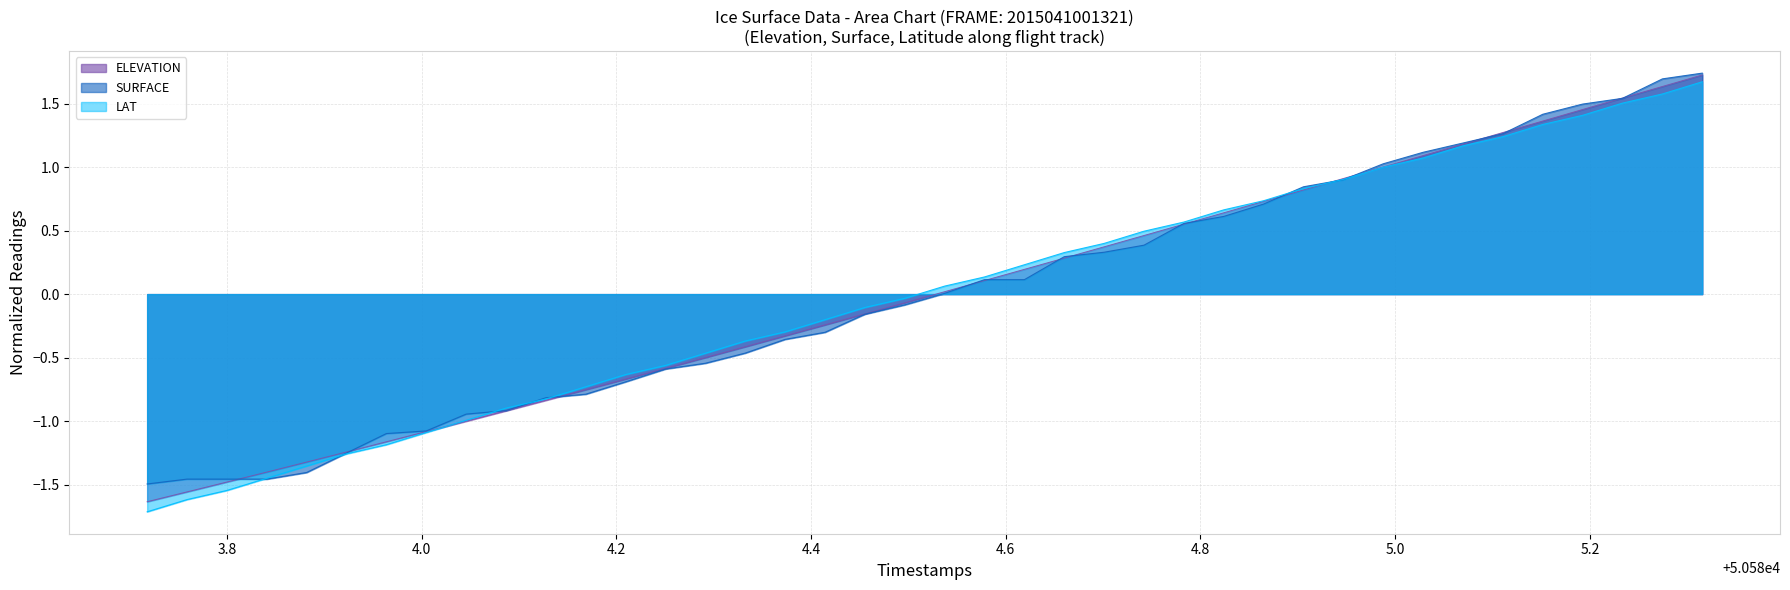

What is the difference between the maximum and minimum values in the SURFACE series?

3.2